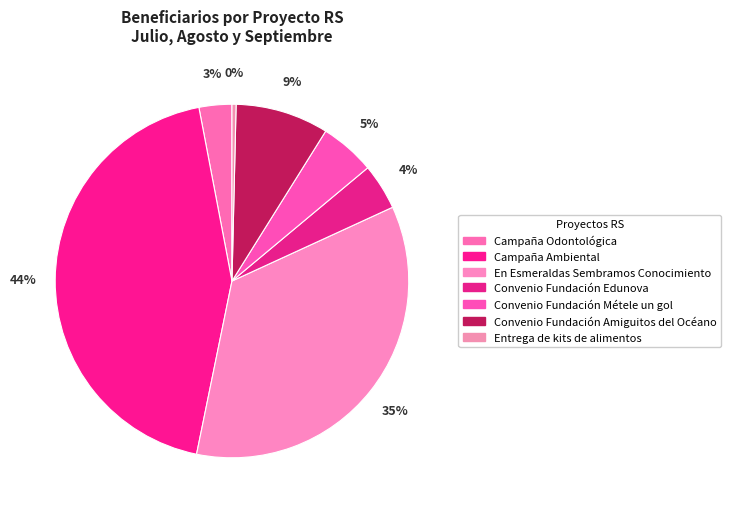

What percentage is NOT represented by Entrega de kits de alimentos?

99.6%